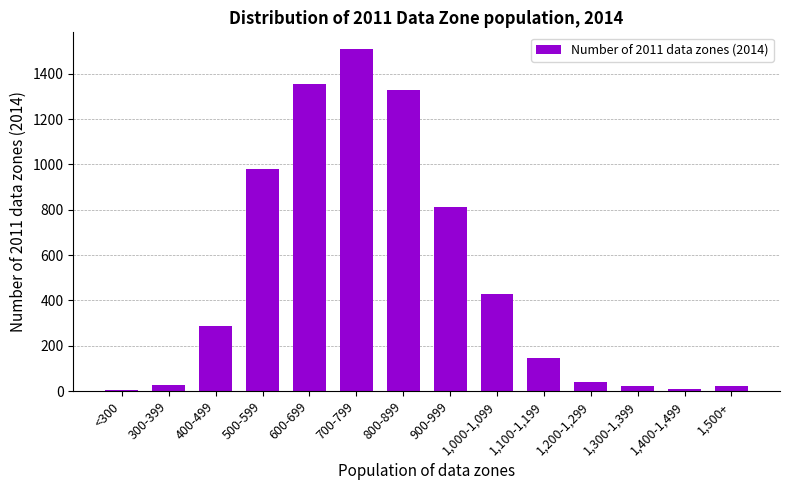

Count the number of data series in this chart.

1